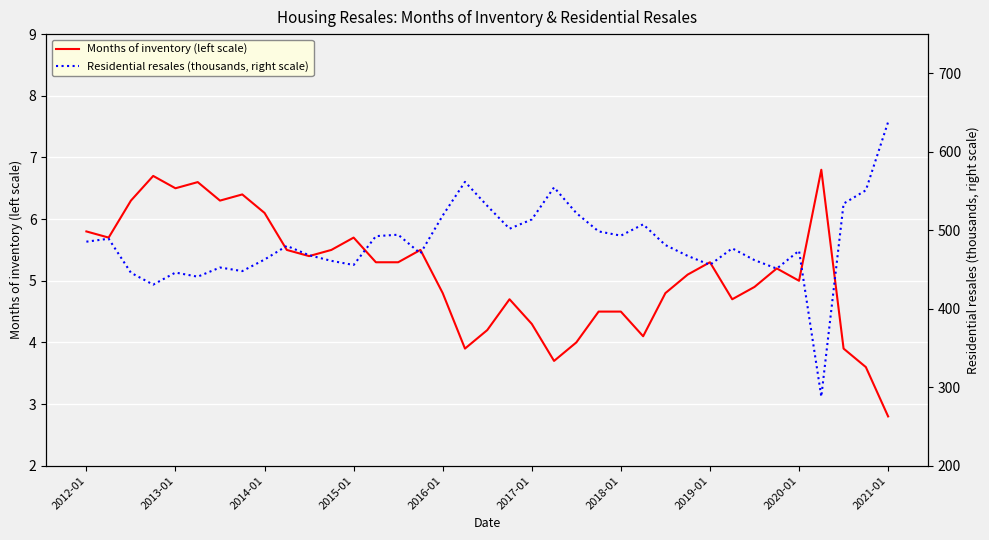

How many values in the Months of inventory (left scale) series exceed 5?

20